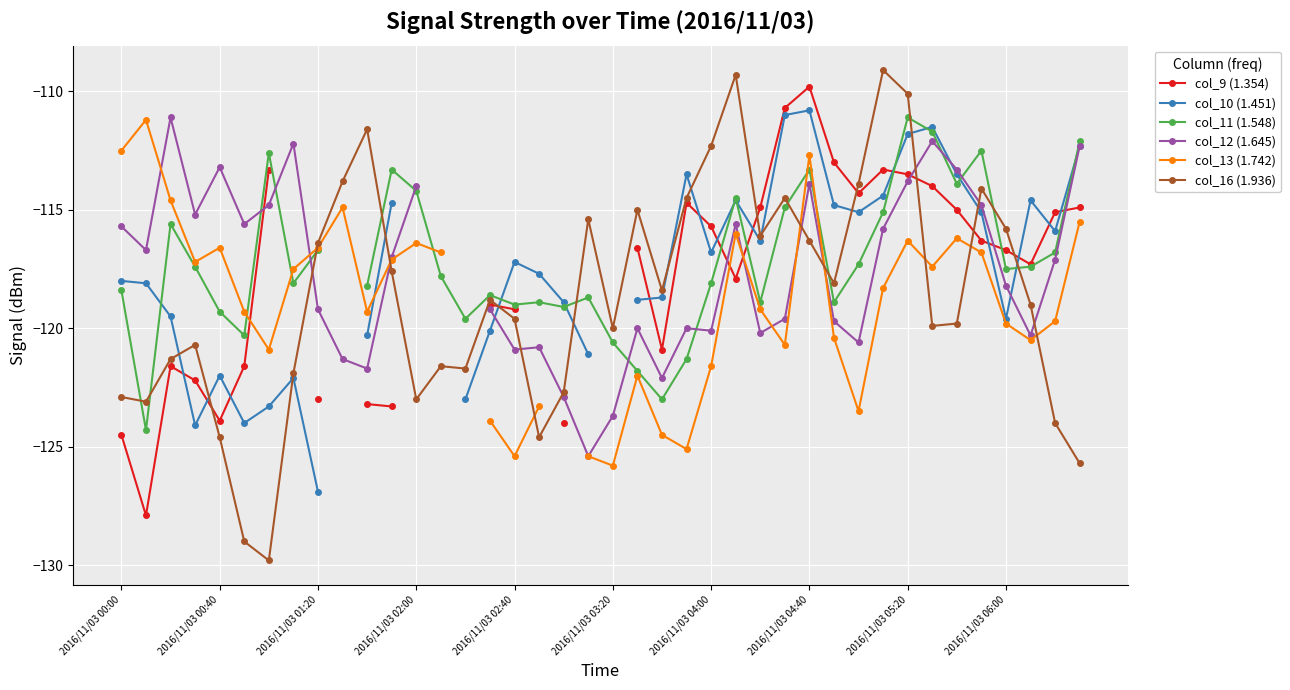

True or false: col_16 (1.936) has more than 2 interior local peaks.

True